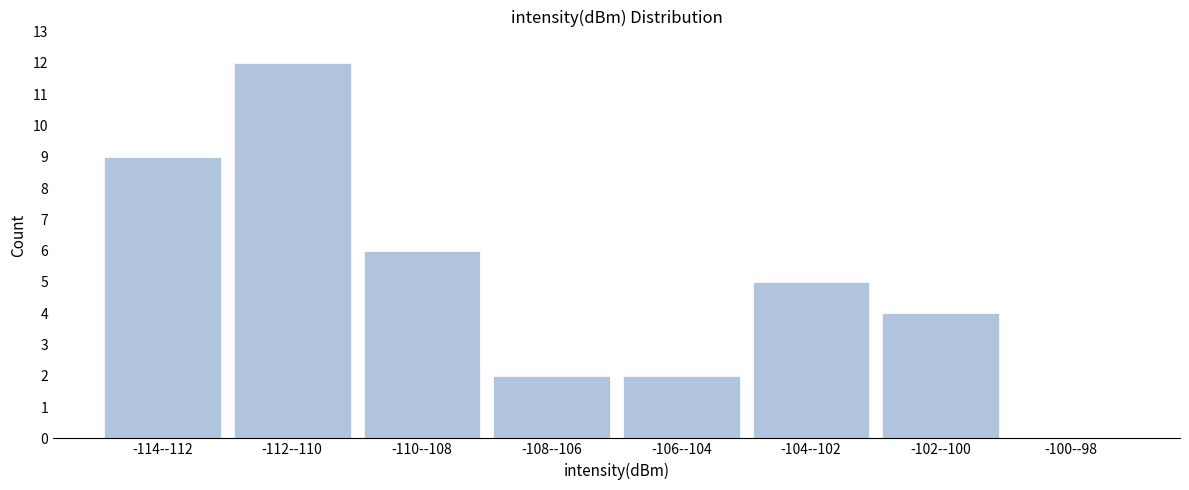

Reading left to right, extract all data points from this chart.

-114--112=9	-112--110=12	-110--108=6	-108--106=2	-106--104=2	-104--102=5	-102--100=4	-100--98=0